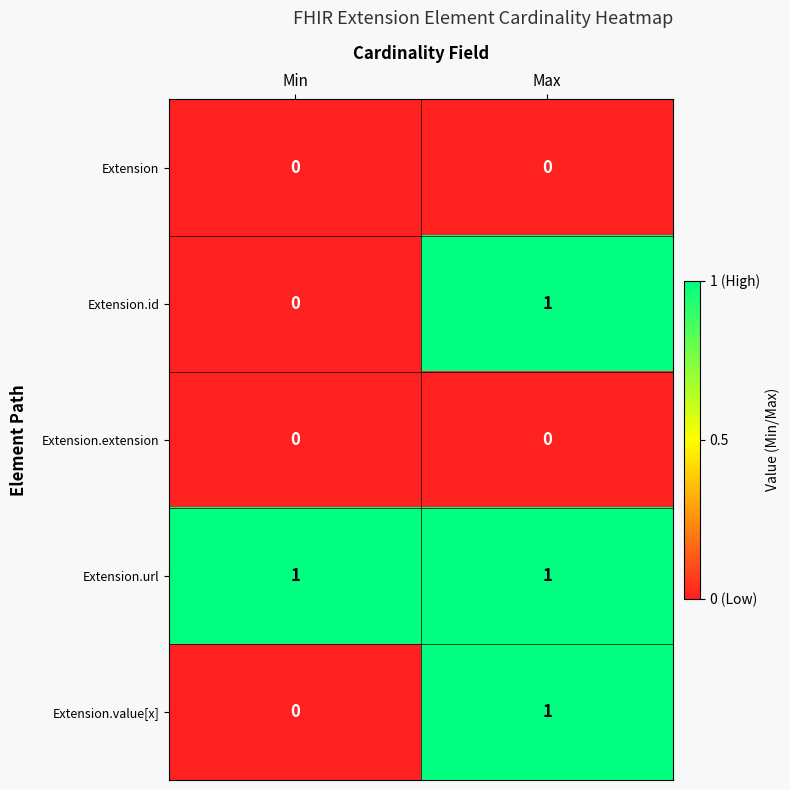

What is the spread (max minus min) of values at Max?

1